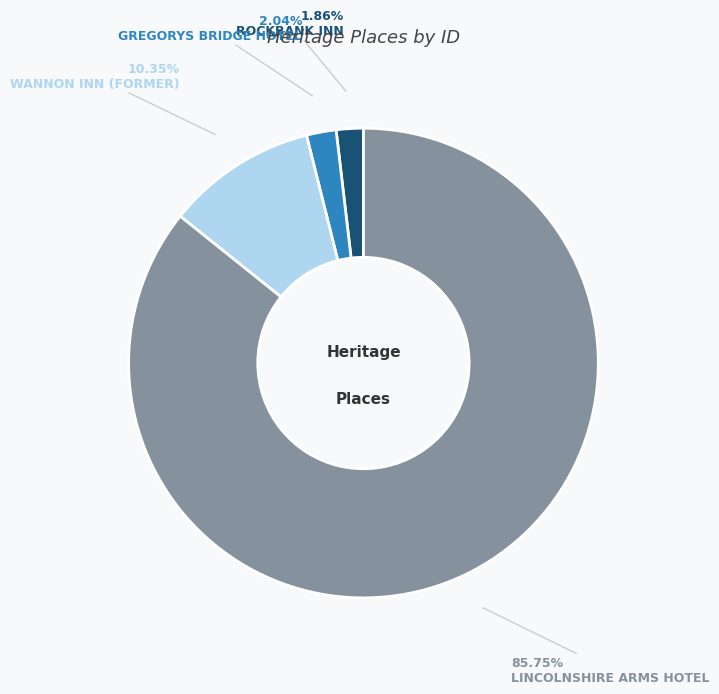

To the nearest percent, what is the combined percentage of GREGORYS BRIDGE HOTEL and ROCKBANK INN?

4%